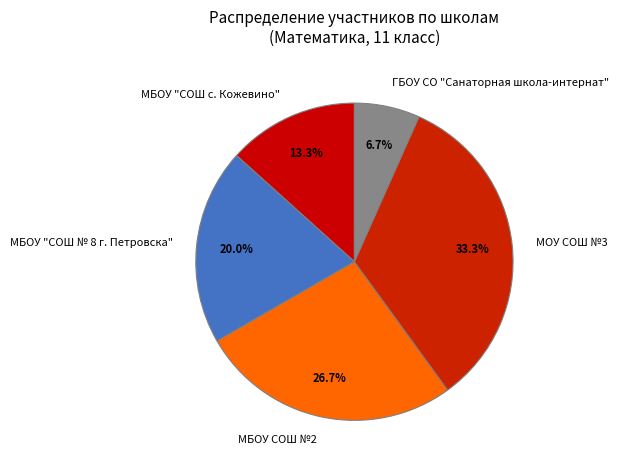

True or false: МОУ СОШ №3 accounts for 16% of the total.

False